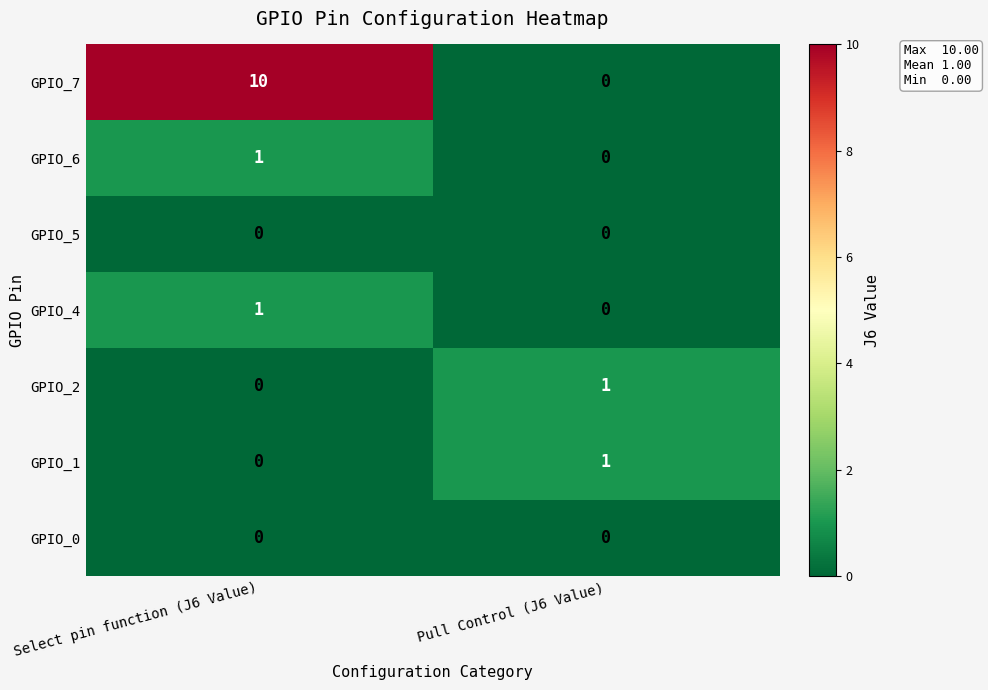

What is the maximum value shown in the chart?

10